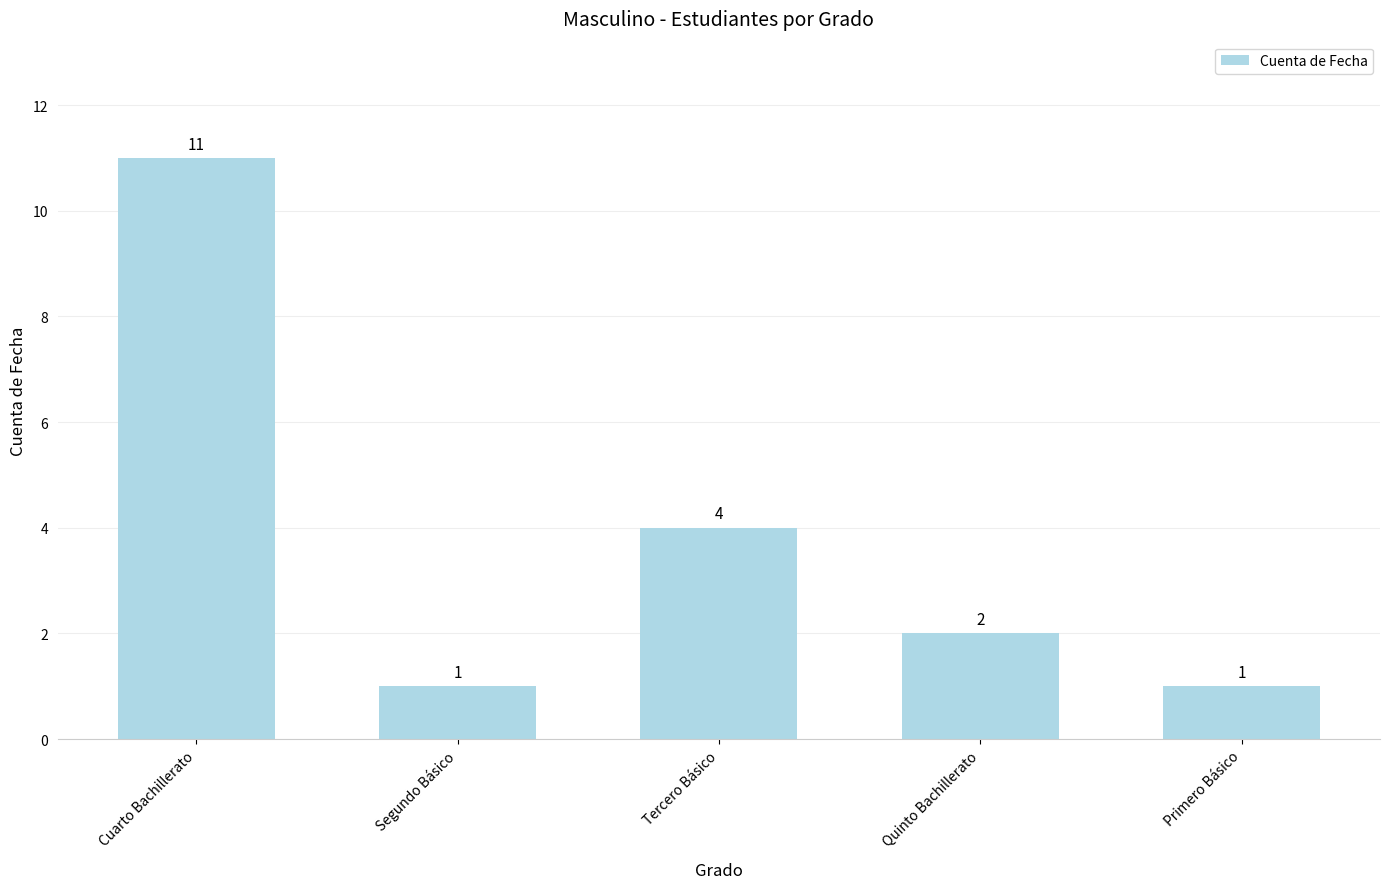

How many bars are there in total?

5